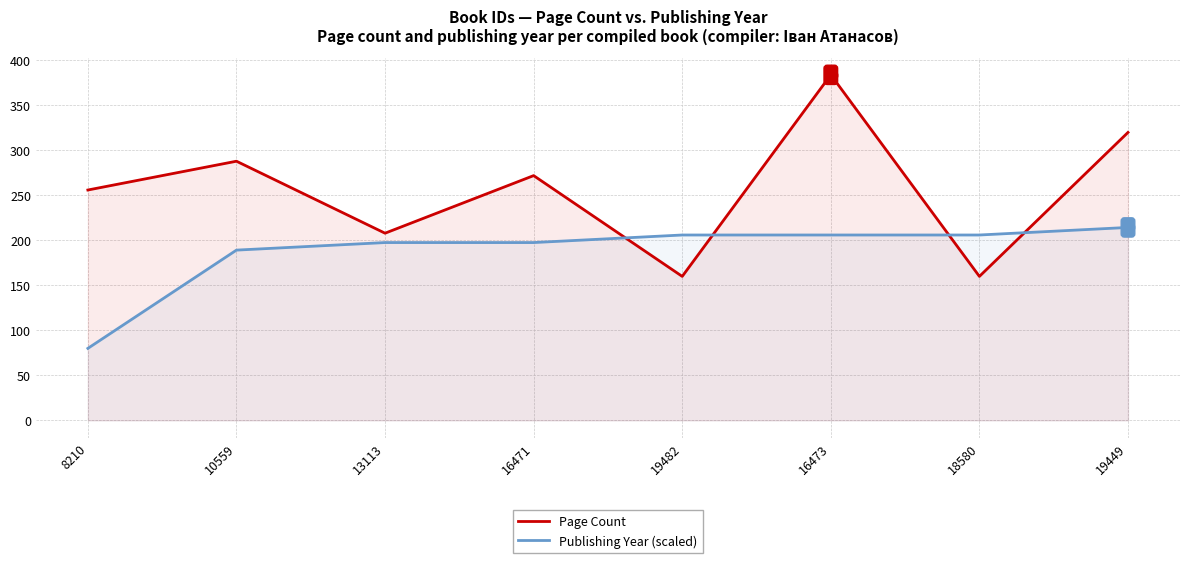

Which label corresponds to the smallest value in the chart?

8210